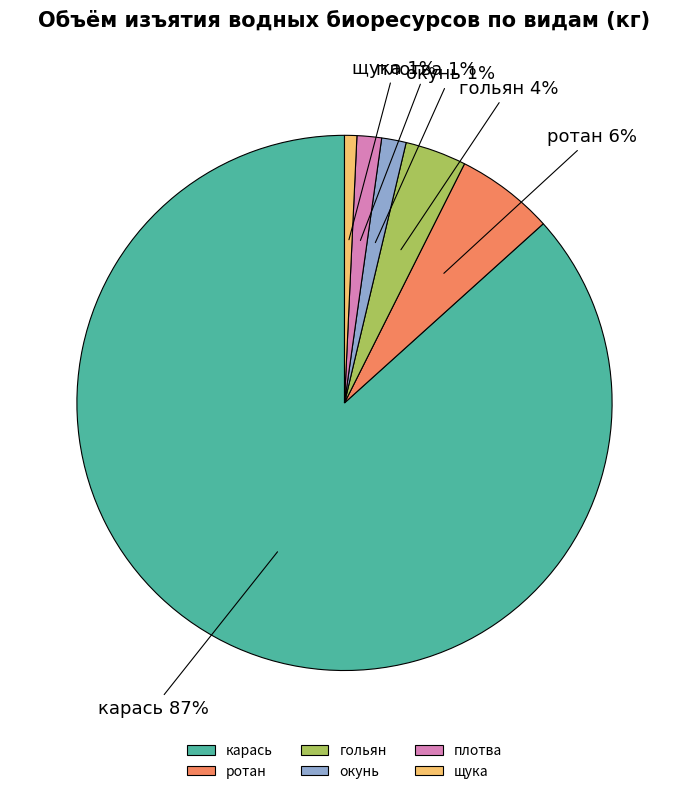

To the nearest percent, what is the combined percentage of карась and ротан?

93%